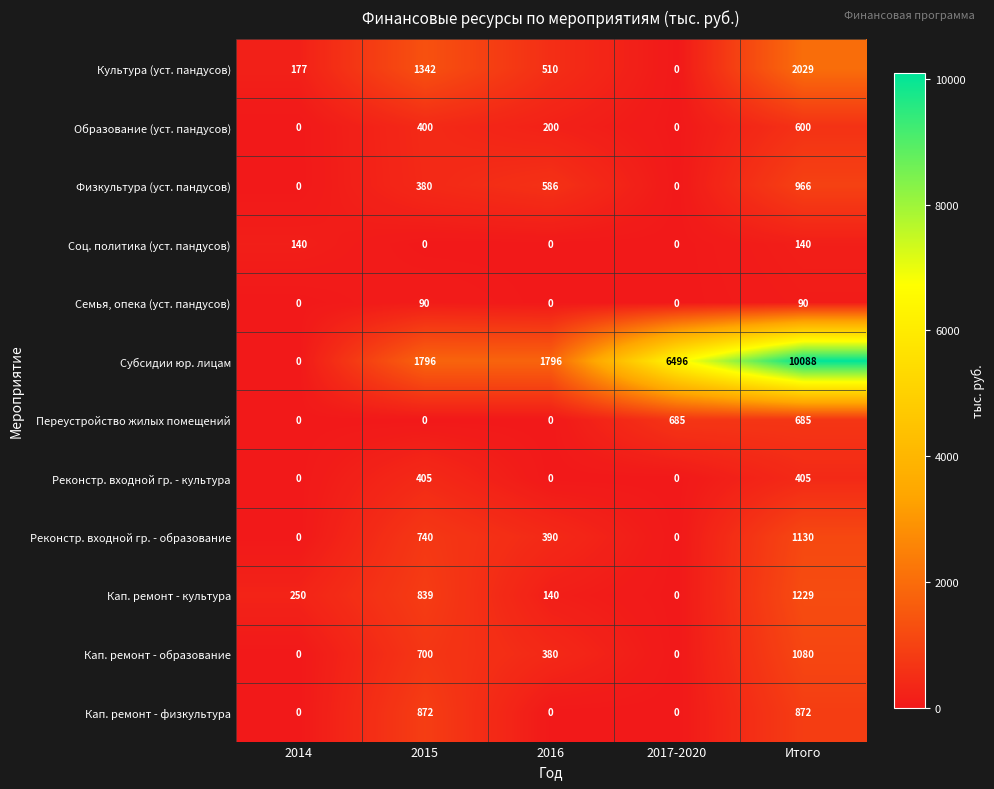

Is it true that Кап. ремонт - образование equals 967 at 2015?

False